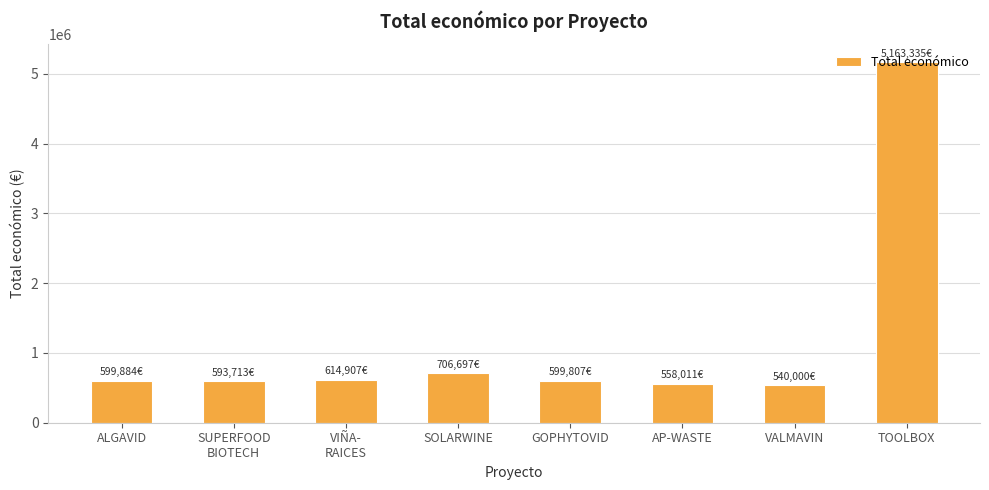

The value at SOLARWINE is 178559.8. True or false?

False